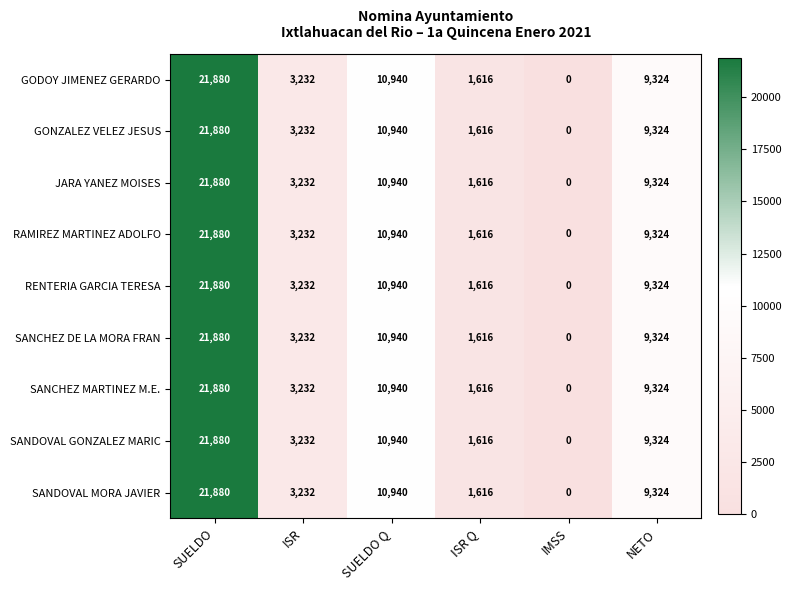

Rank the categories by SANDOVAL GONZALEZ MARIC value from highest to lowest.

SUELDO, SUELDO Q, NETO, ISR, ISR Q, IMSS